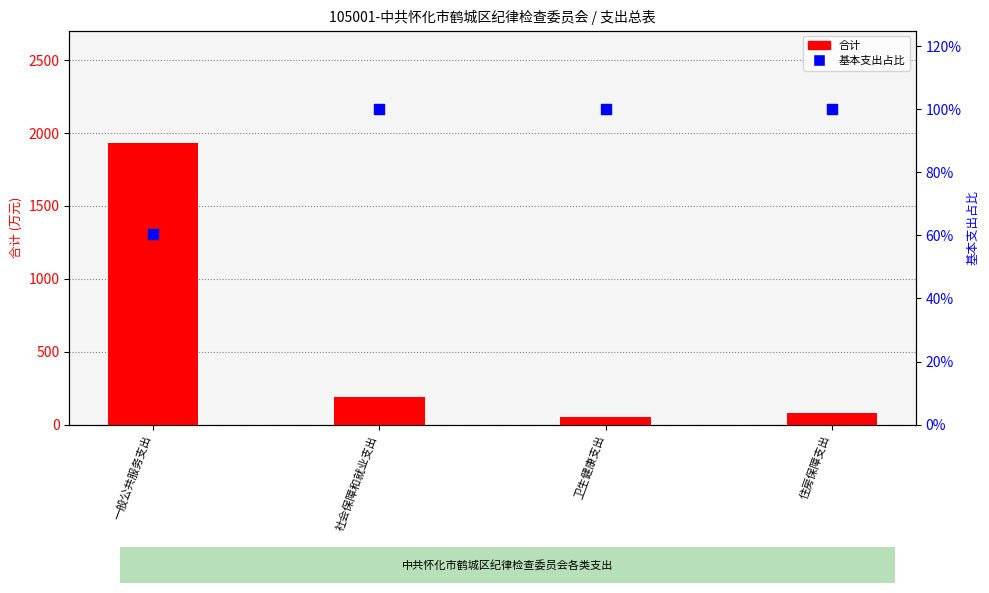

What are all the series names shown in the legend?

合计, 基本支出占比